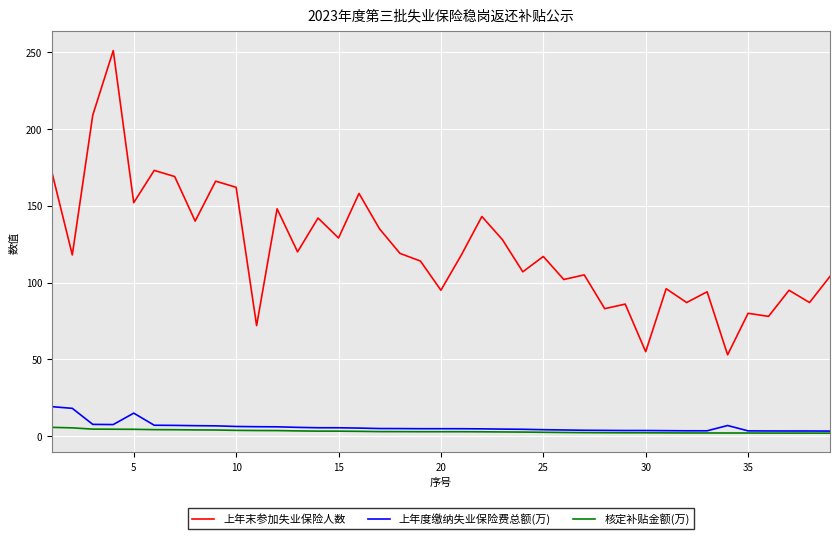

What are all the series names shown in the legend?

上年末参加失业保险人数, 上年度缴纳失业保险费总额(万), 核定补贴金额(万)